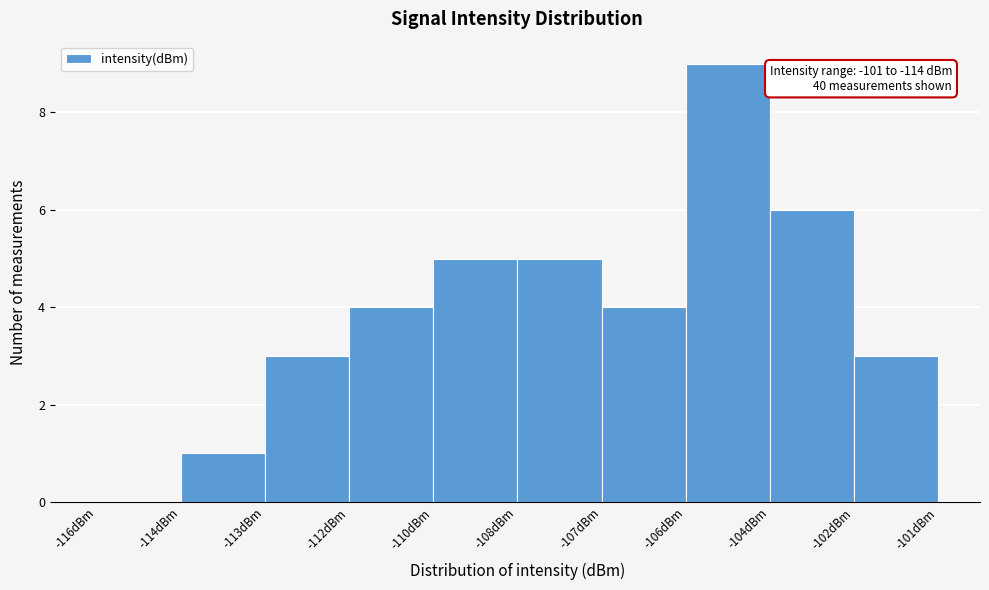

Reading left to right, list all the values displayed in this chart.

-116dBm=0	-114dBm=1	-113dBm=3	-112dBm=4	-110dBm=5	-108dBm=5	-107dBm=4	-106dBm=9	-104dBm=6	-102dBm=3